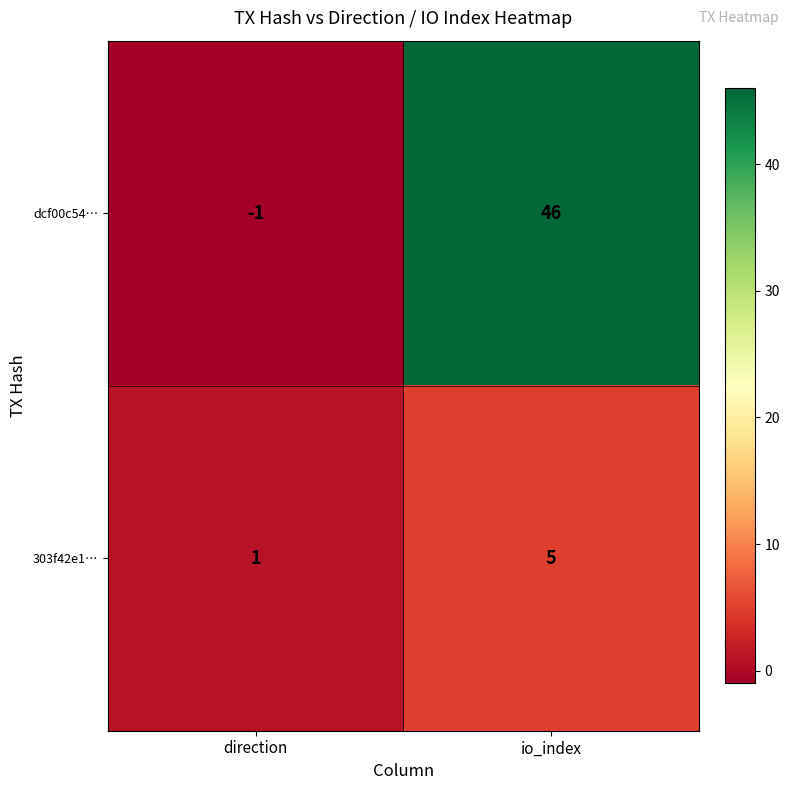

What is the sum of all 303f42e1… values?

6